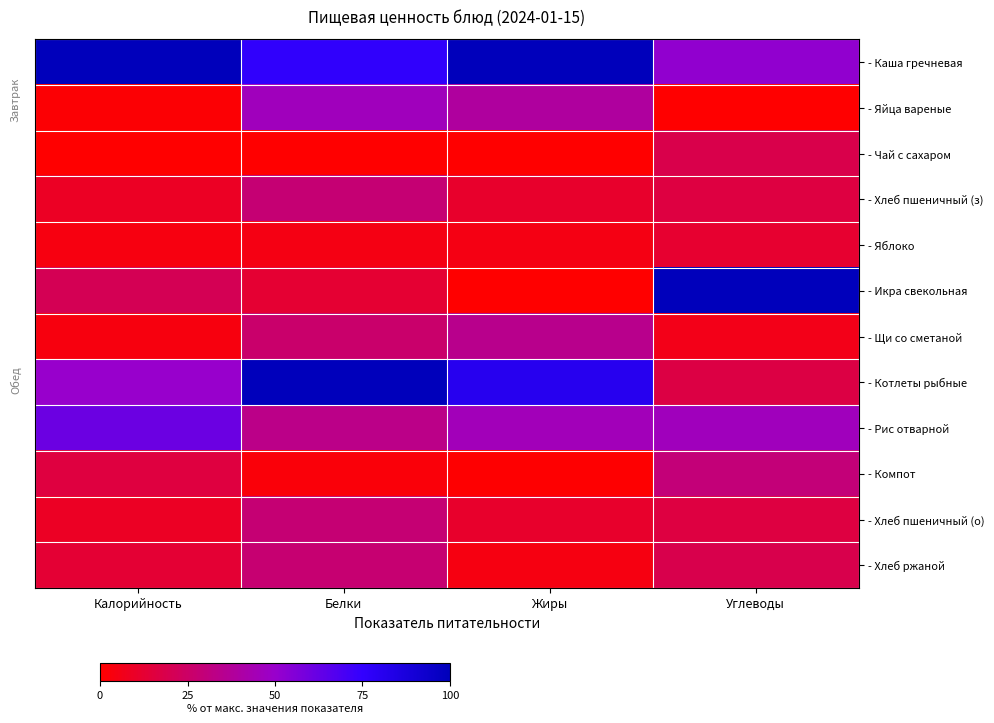

Reading left to right, transcribe all the data shown in this chart.

- Каша гречневая: Калорийность=100.0	Белки=75.9	Жиры=100.0	Углеводы=51.7
- Яйца вареные: Калорийность=1.2	Белки=46.5	Жиры=38.9	Углеводы=0.0
- Чай с сахаром: Калорийность=0.0	Белки=0.0	Жиры=0.0	Углеводы=18.7
- Хлеб пшеничный (з): Калорийность=9.1	Белки=28.3	Жиры=11.3	Углеводы=16.2
- Яблоко: Калорийность=4.3	Белки=5.0	Жиры=4.9	Углеводы=12.1
- Икра свекольная: Калорийность=20.9	Белки=12.6	Жиры=0.3	Углеводы=100.0
- Щи со сметаной: Калорийность=3.7	Белки=26.3	Жиры=34.6	Углеводы=6.2
- Котлеты рыбные: Калорийность=50.3	Белки=100.0	Жиры=80.8	Углеводы=16.8
- Рис отварной: Калорийность=61.2	Белки=33.2	Жиры=45.4	Углеводы=46.1
- Компот: Калорийность=15.7	Белки=2.6	Жиры=0.7	Углеводы=29.5
- Хлеб пшеничный (о): Калорийность=9.1	Белки=28.3	Жиры=11.3	Углеводы=16.2
- Хлеб ржаной: Калорийность=13.1	Белки=28.0	Жиры=4.6	Углеводы=18.8